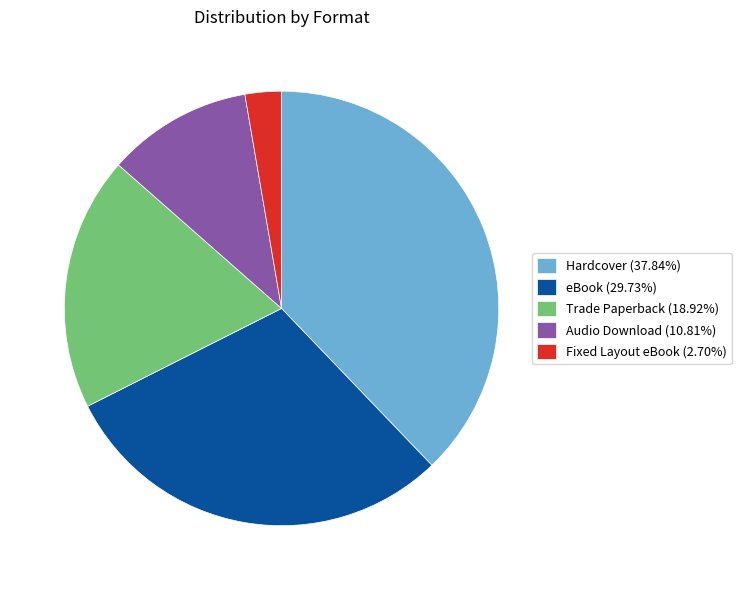

What is the smallest slice in the pie chart?

Fixed Layout eBook